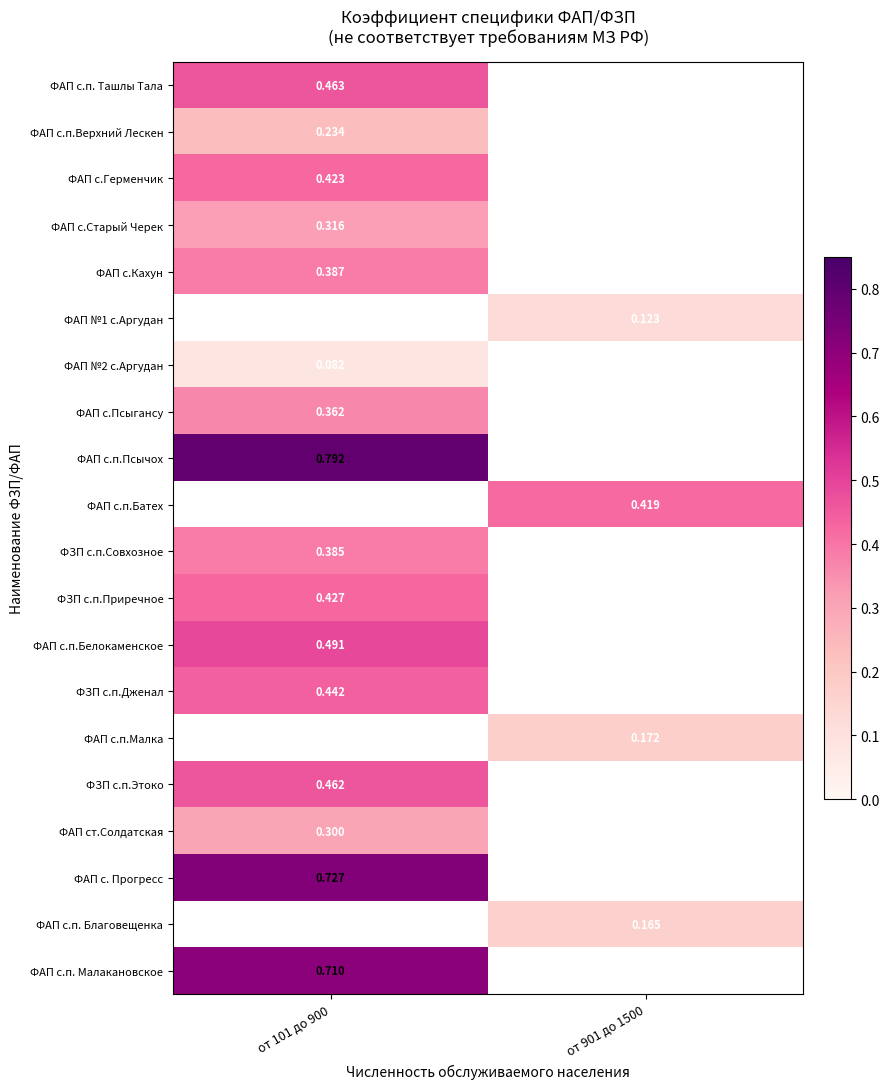

Rank the categories by ФАП с.п.Малка value from lowest to highest.

от 101 до 900, от 901 до 1500